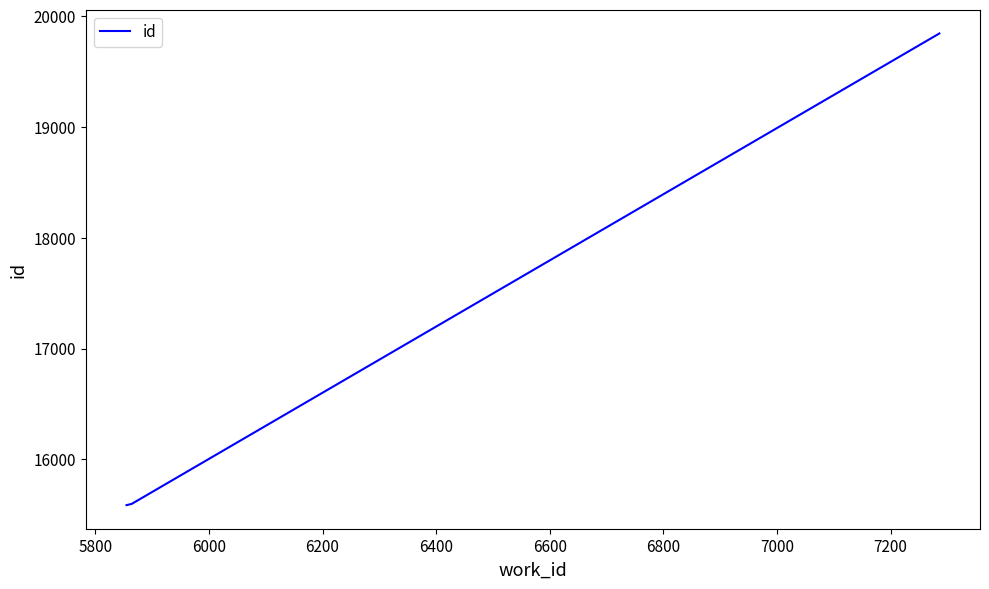

What is the smallest value displayed?

15587